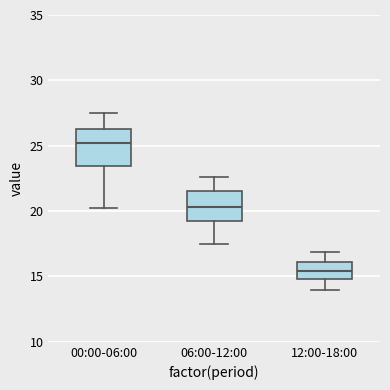

Reading left to right, transcribe this box plot: for each box, give where its median line is, the range the box spans, and where its two whiskers end, as read against the y-axis. The values are not printed on the chart, so give them approximately, as read against the axis.

00:00-06:00: median 25.0, box 23.5 to 26.5, whiskers 20.0 to 27.5
06:00-12:00: median 20.5, box 19.5 to 21.5, whiskers 17.5 to 22.5
12:00-18:00: median 15.5, box 15.0 to 16.0, whiskers 14.0 to 17.0